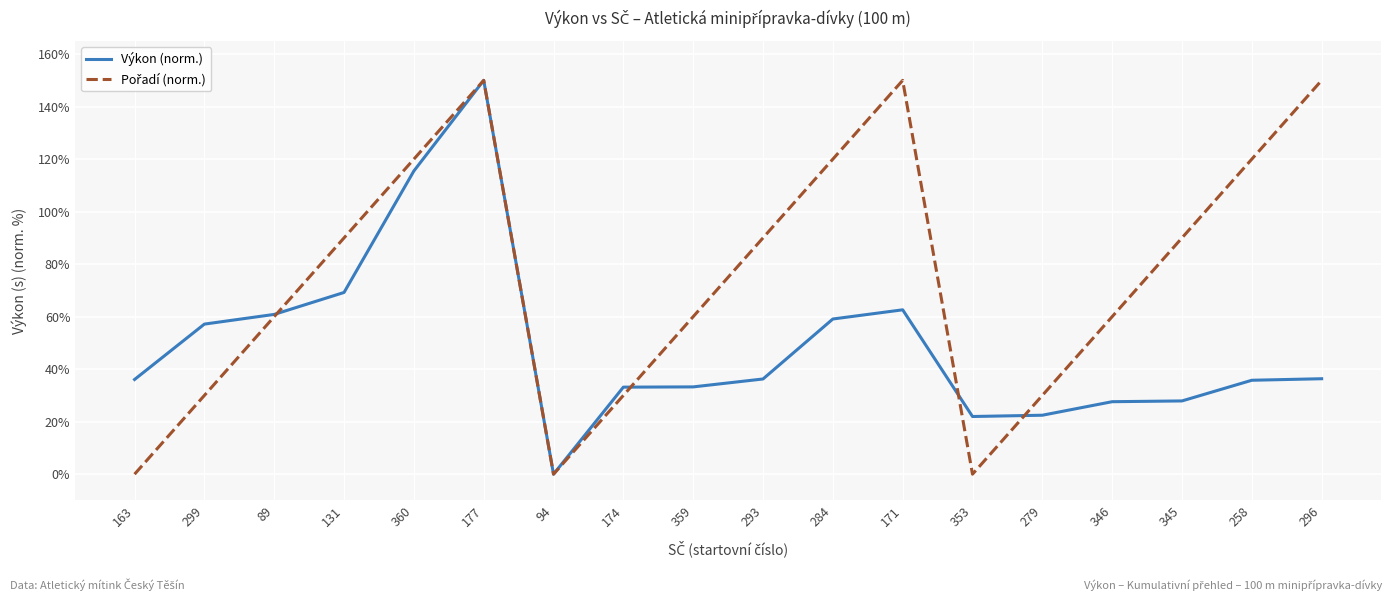

Is it true that Výkon (norm.) equals 62.4 at 258?

False